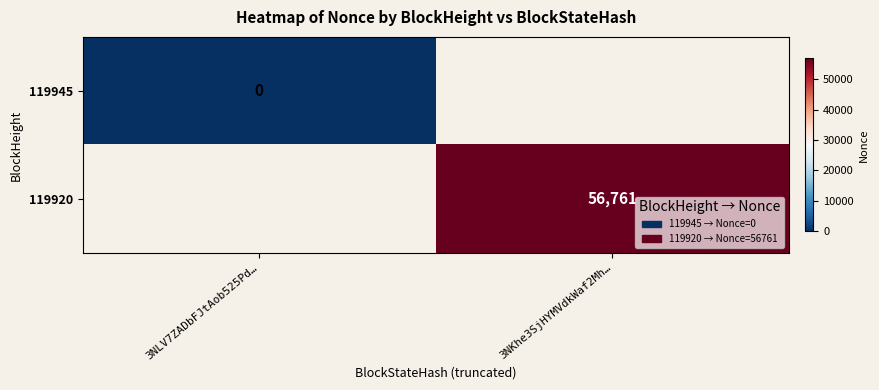

At how many categories does at least one series exceed 5013?

1